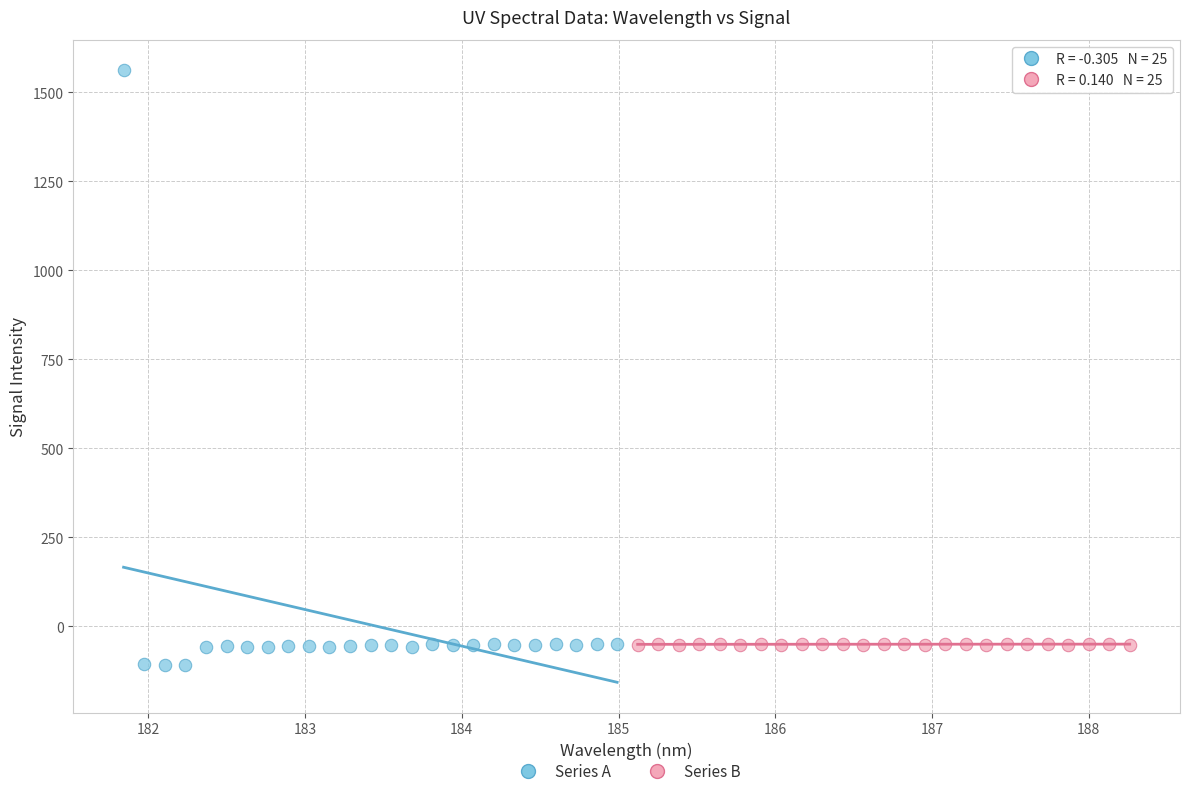

Which series has the widest spread of Y values?

Series A